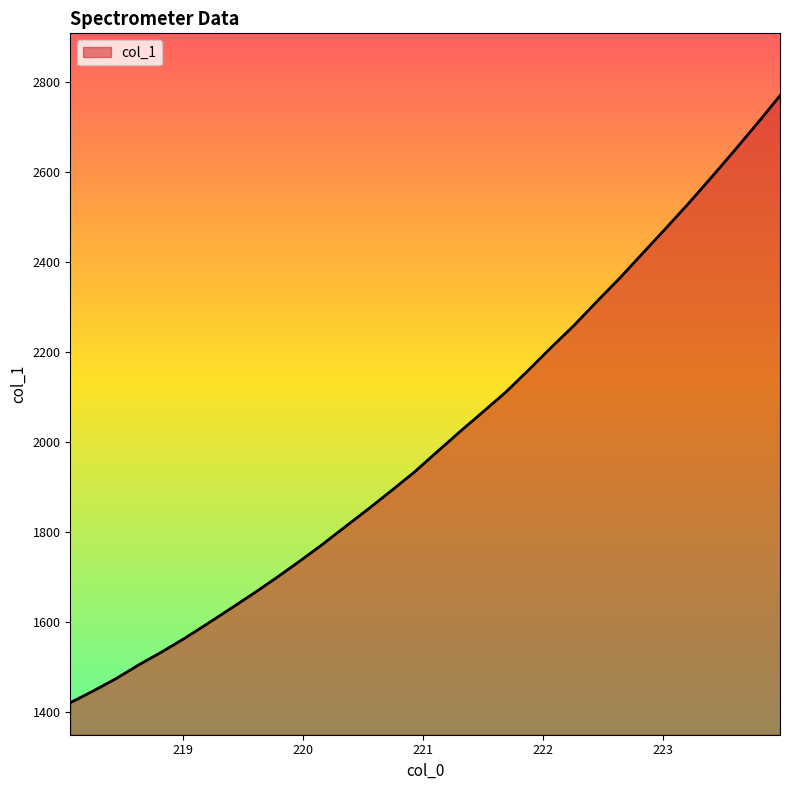

What is the difference between the maximum and minimum values?

1347.5